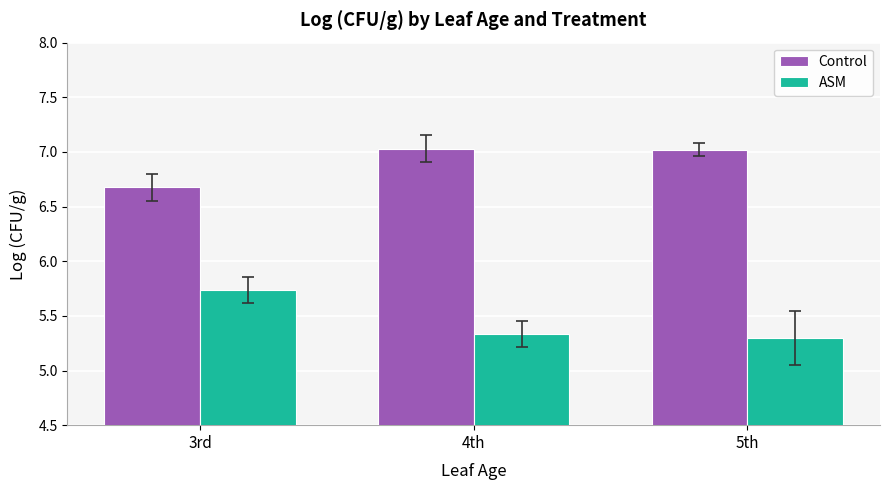

The value of Control at 3rd is 6.7. True or false?

True